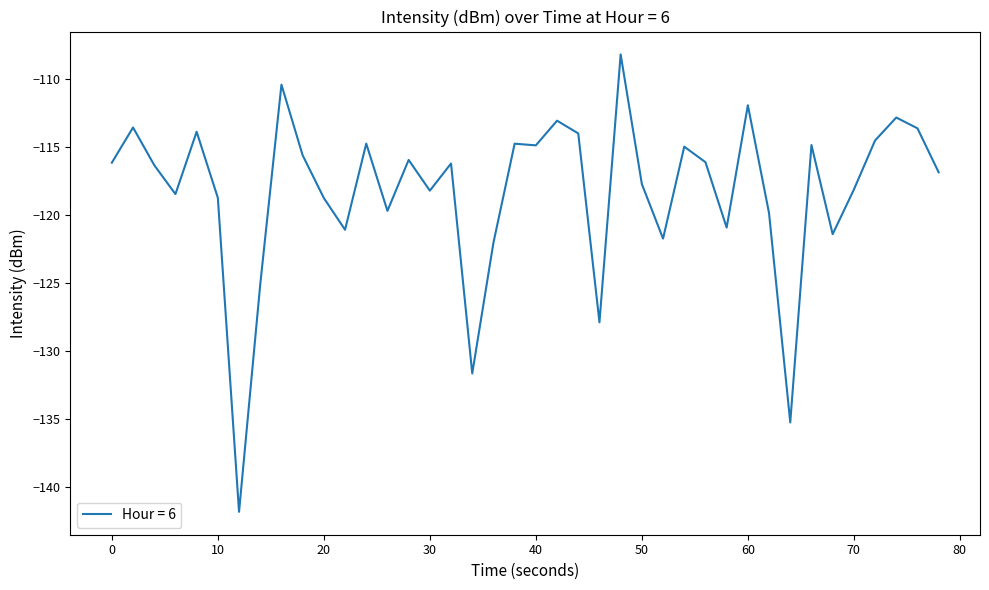

What is the difference between the maximum and minimum values?

33.7